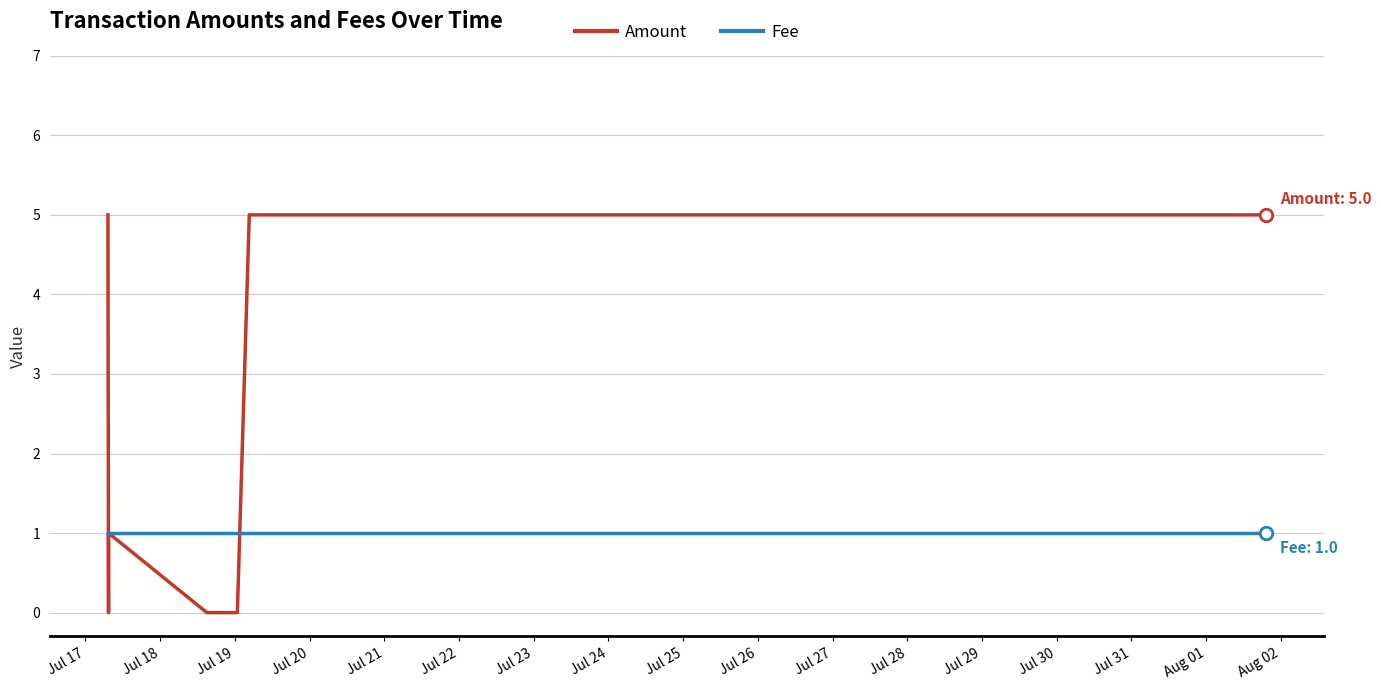

True or false: Amount and Fee cross at least once.

True